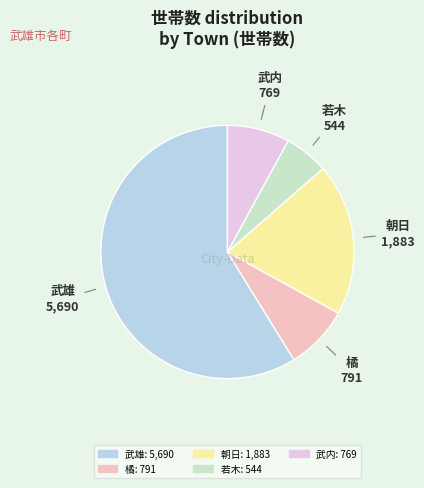

How many slices are in this pie chart?

5